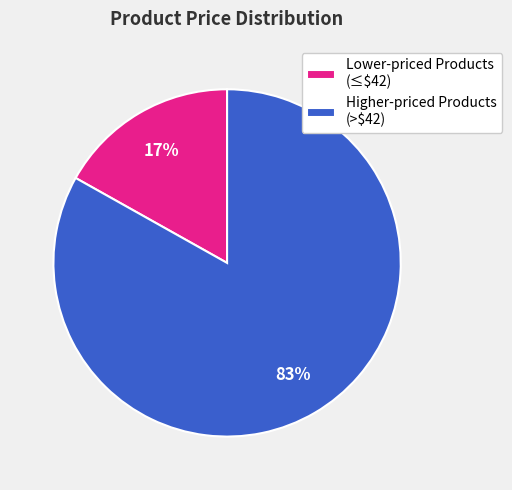

How many segments does this pie chart have?

2